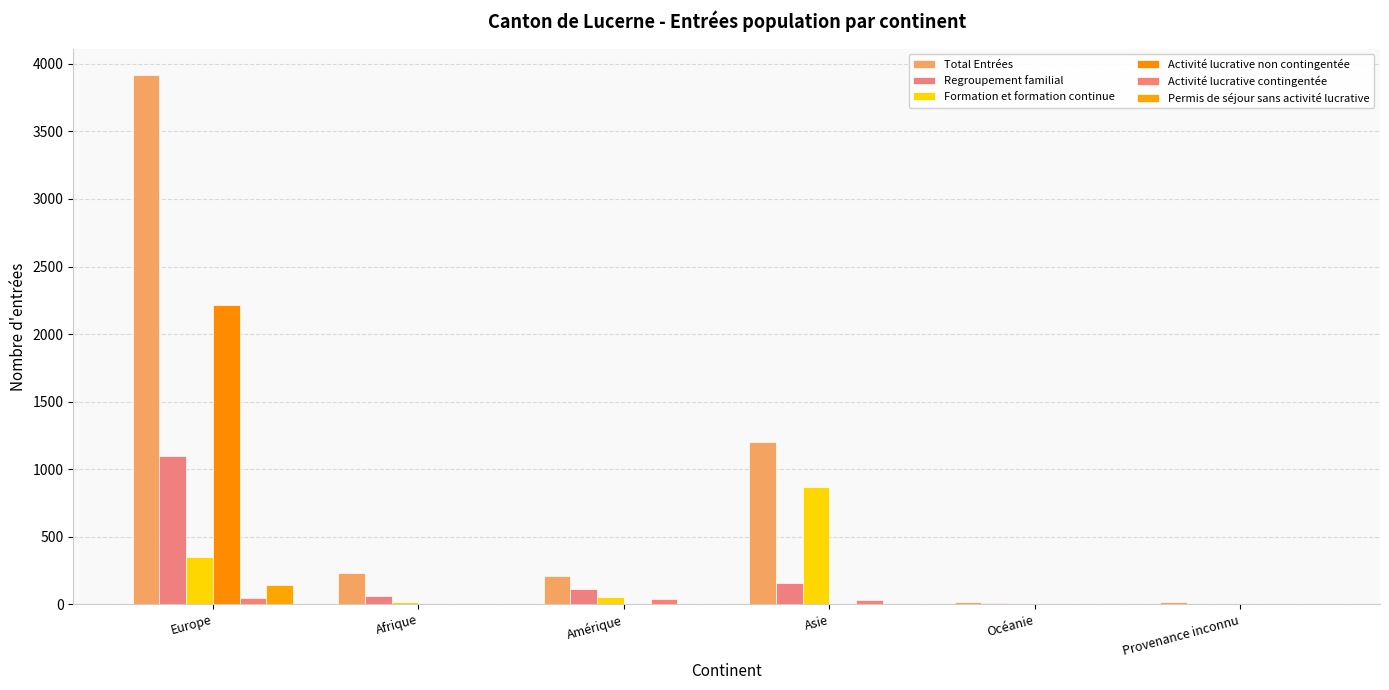

What is the difference between the highest and lowest values at Provenance inconnu?

14